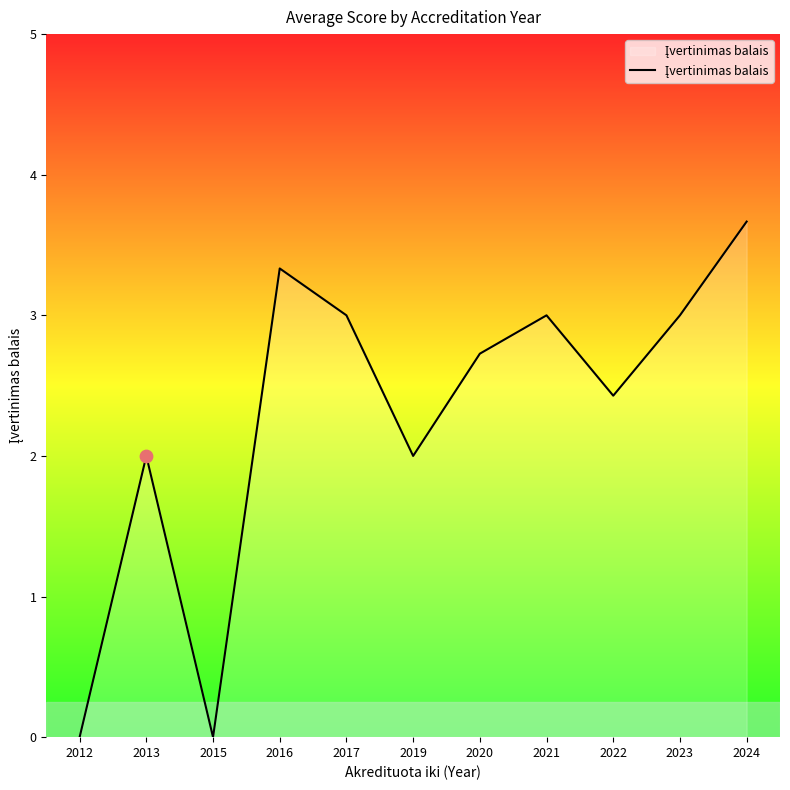

What is the change in value from 2019 to 2021?

+1.0